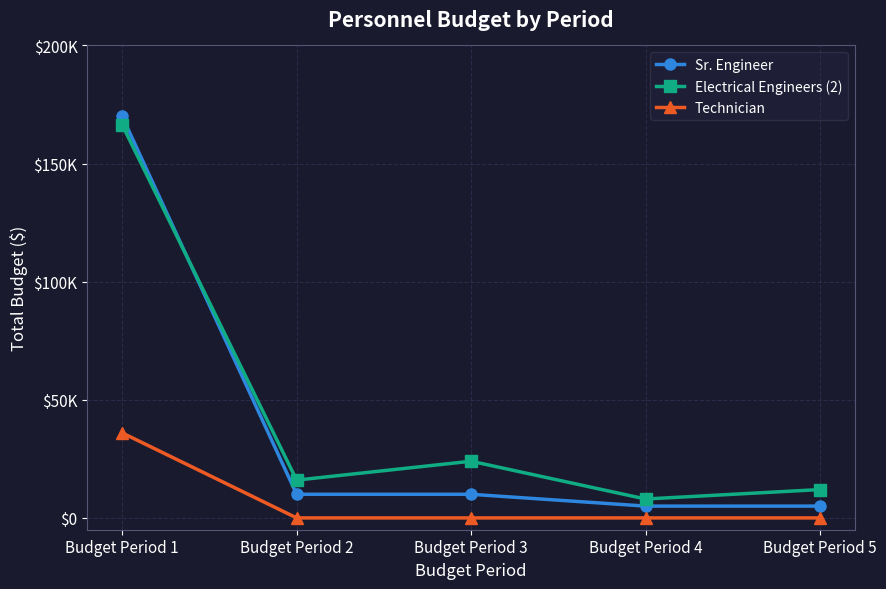

Which series has the largest total across all categories?

Electrical Engineers (2)